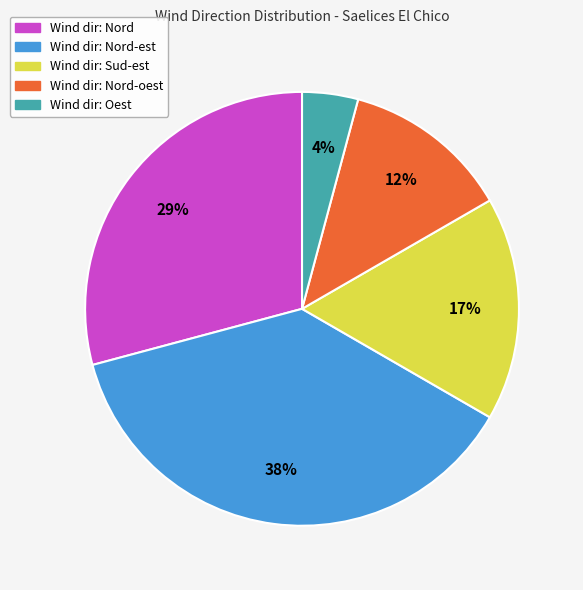

To the nearest percent, what is the average slice percentage?

20%